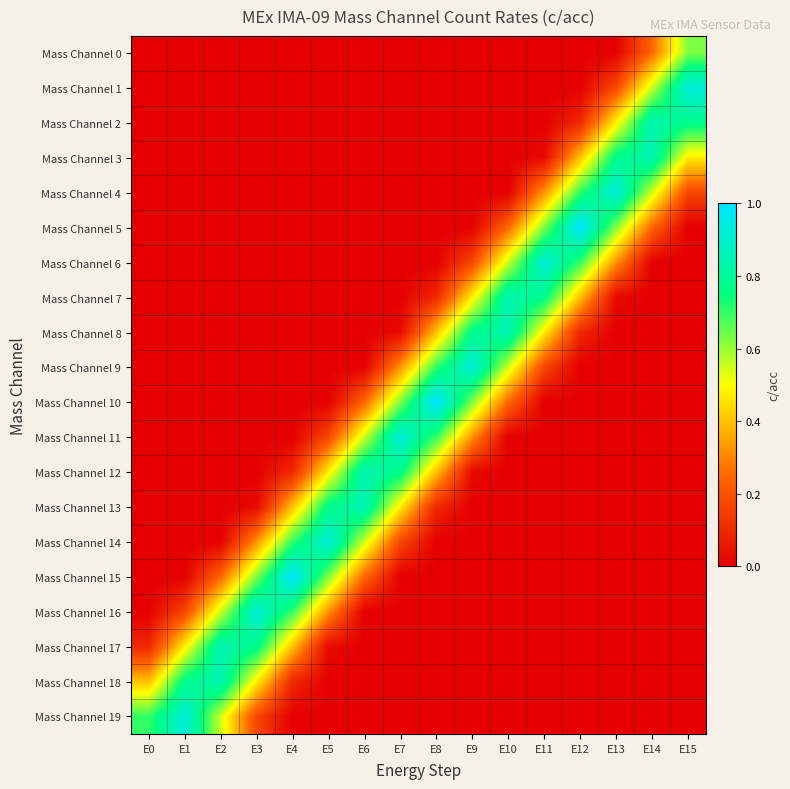

What is the spread (max minus min) of values at E13?

0.9